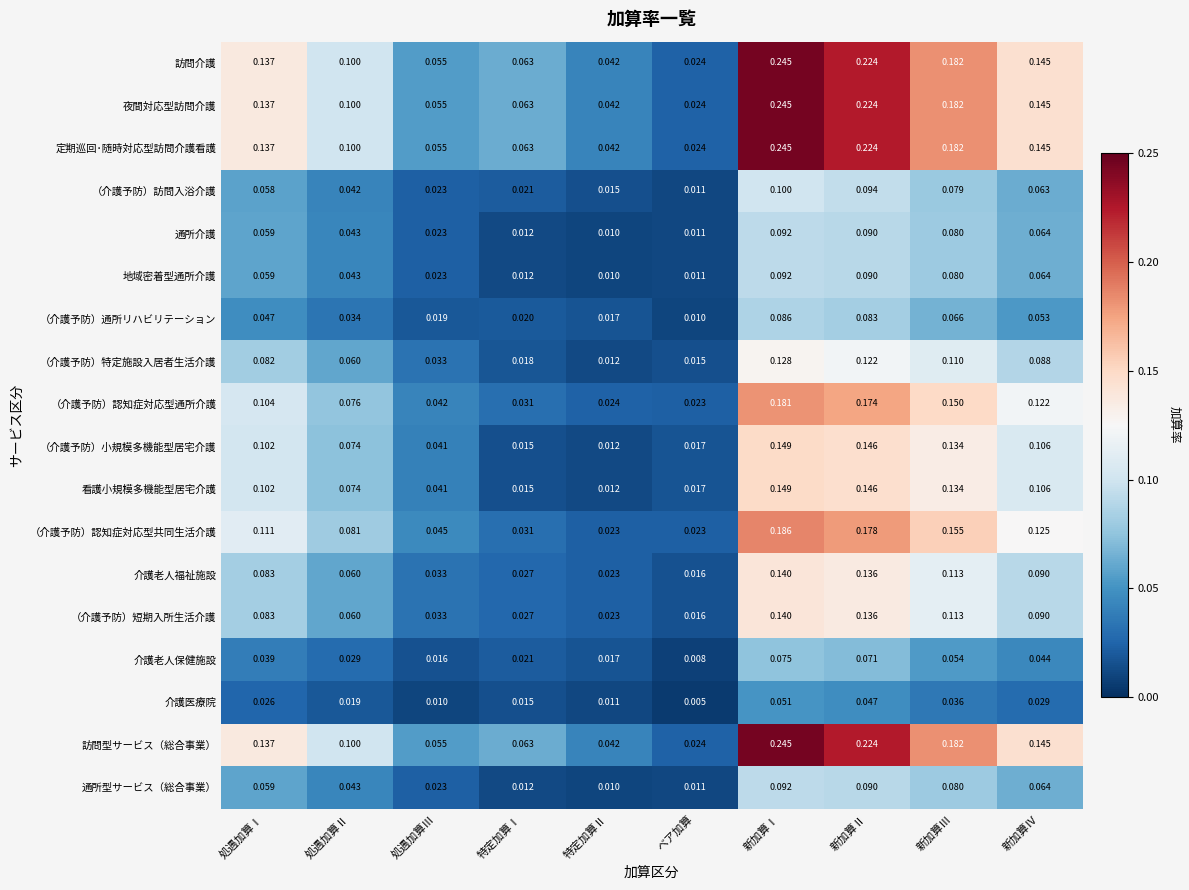

At which label is 地域密着型通所介護 closest to 0?

特定加算Ⅱ